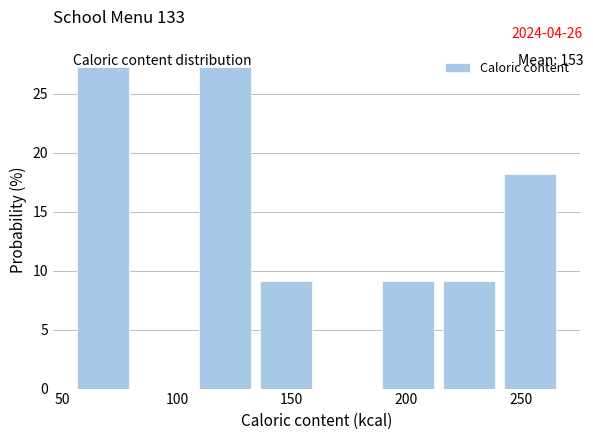

Reading left to right, transcribe this chart: for each bar, give the range it covers on the x-axis and its height. Neither the bar edges nor the heights are printed on the chart, so give them approximately, as read against the axes.

55 to 85: 27.5
85 to 110: 0
110 to 135: 27.5
135 to 165: 9.0
165 to 190: 0
190 to 215: 9.0
215 to 245: 9.0
245 to 270: 18.0